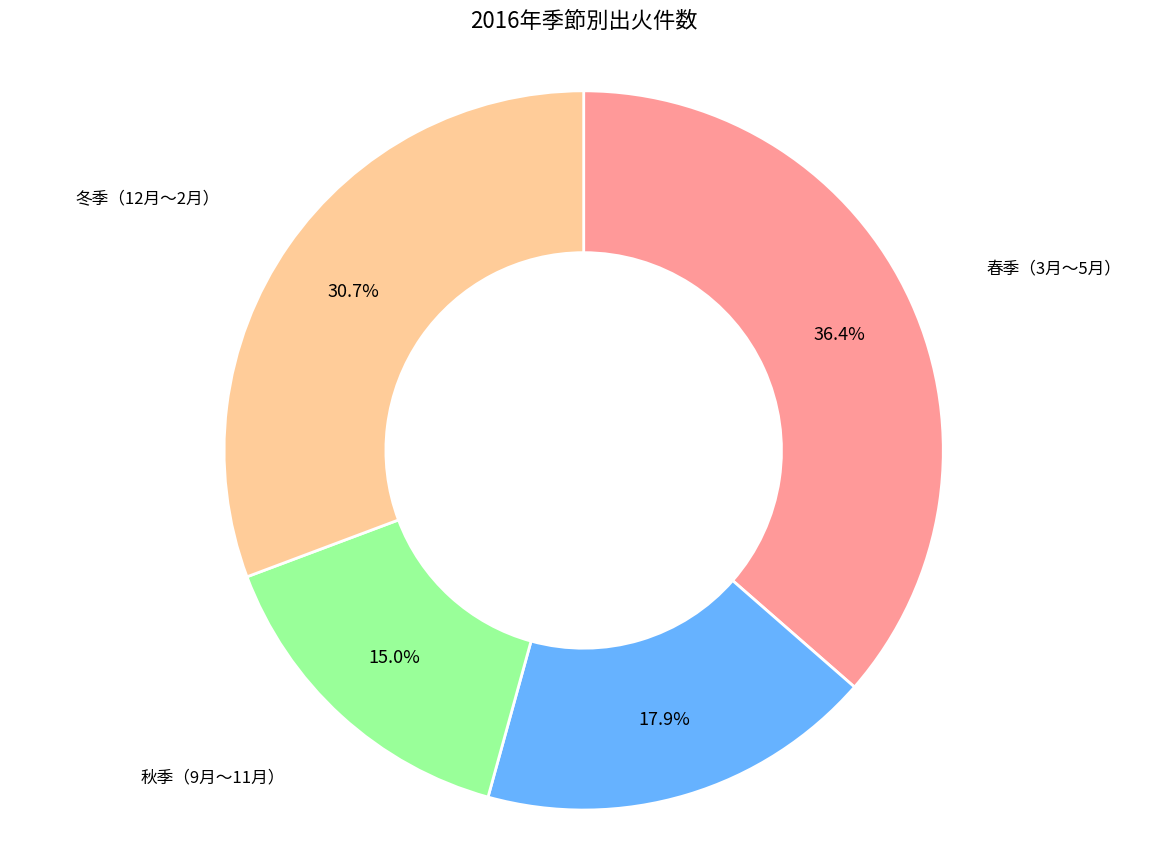

What is the largest slice in the pie chart?

春季（3月～5月）